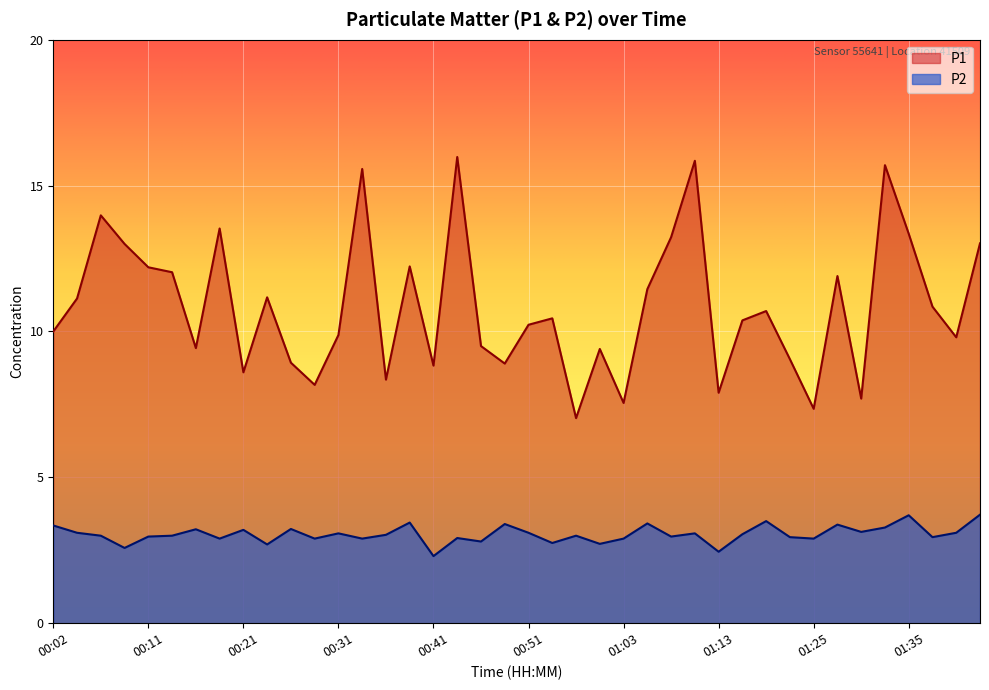

What position from the left is 01:20?

32